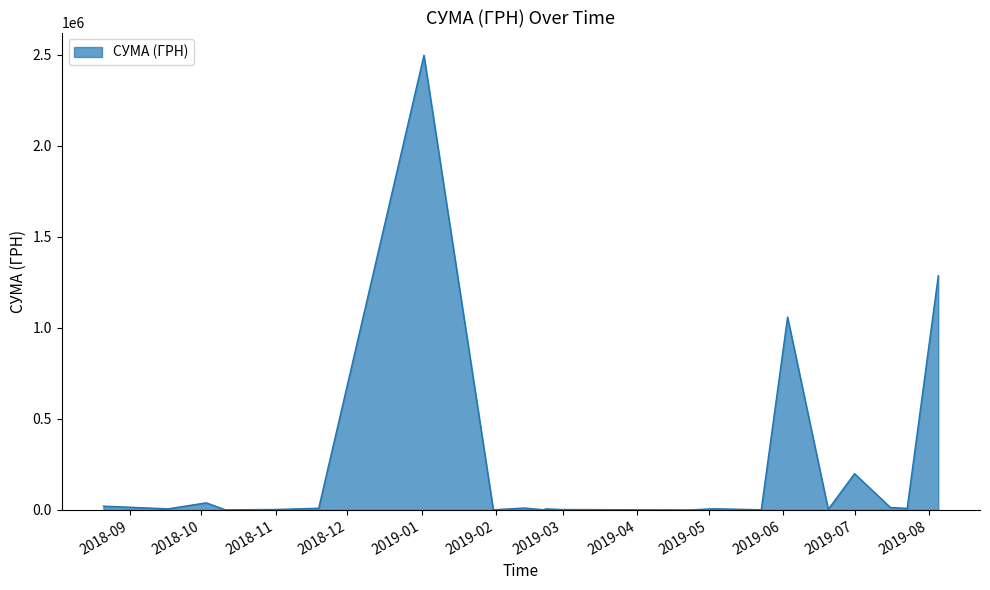

What is the greatest value displayed?

2496221.9